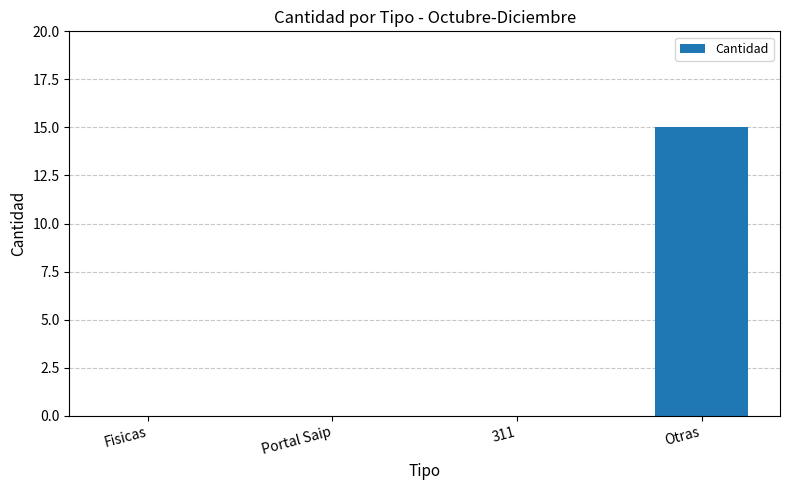

The chart shows a value of -5 at 311. True or false?

False